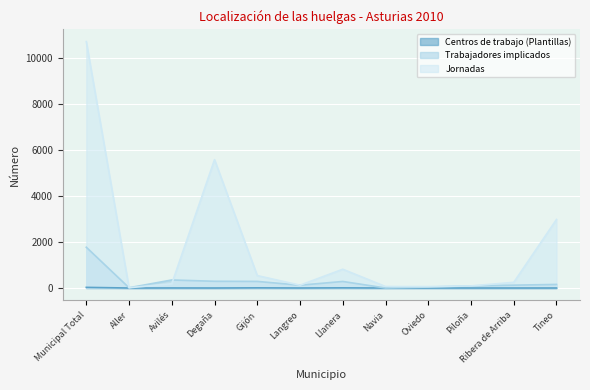

Where is Trabajadores implicados nearest to the value 888?

Avilés